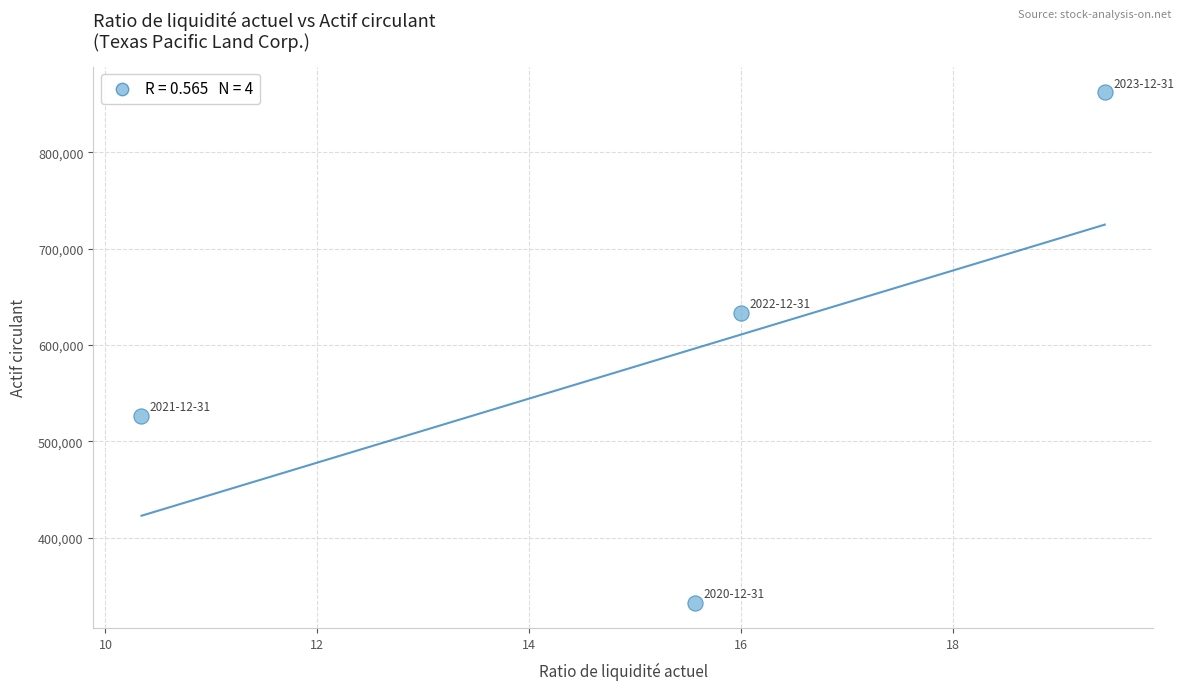

What Y value in the scatter plot is closest to 597497?

633401